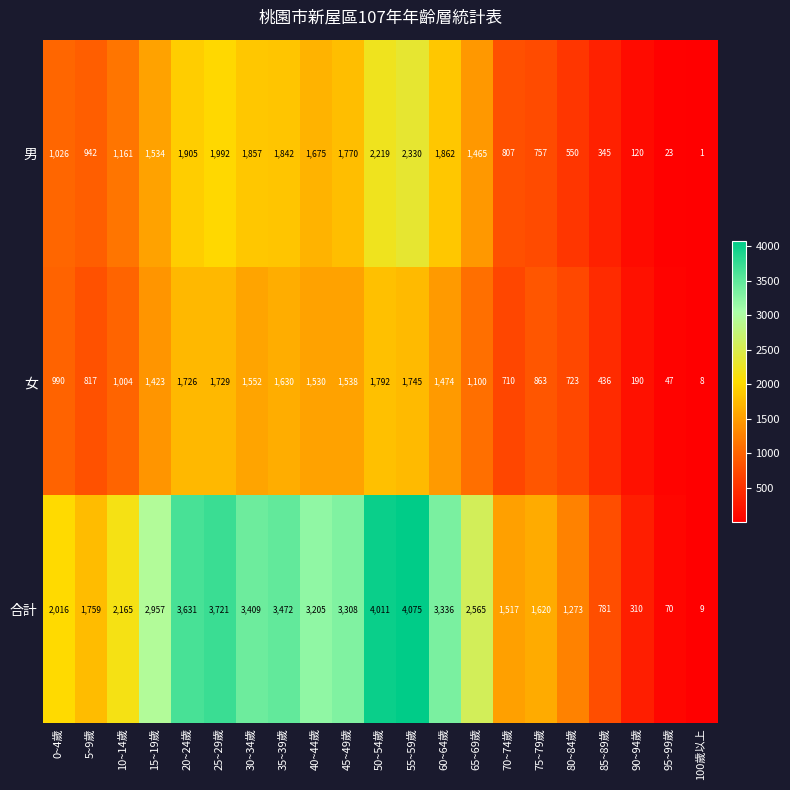

Which label corresponds to the smallest value in the chart?

100歲以上